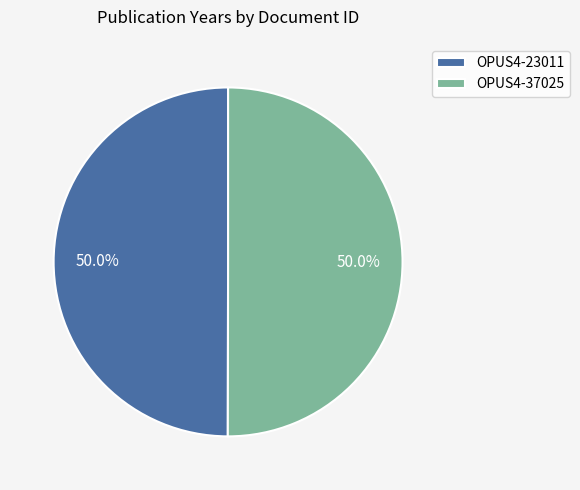

How many segments does this pie chart have?

2